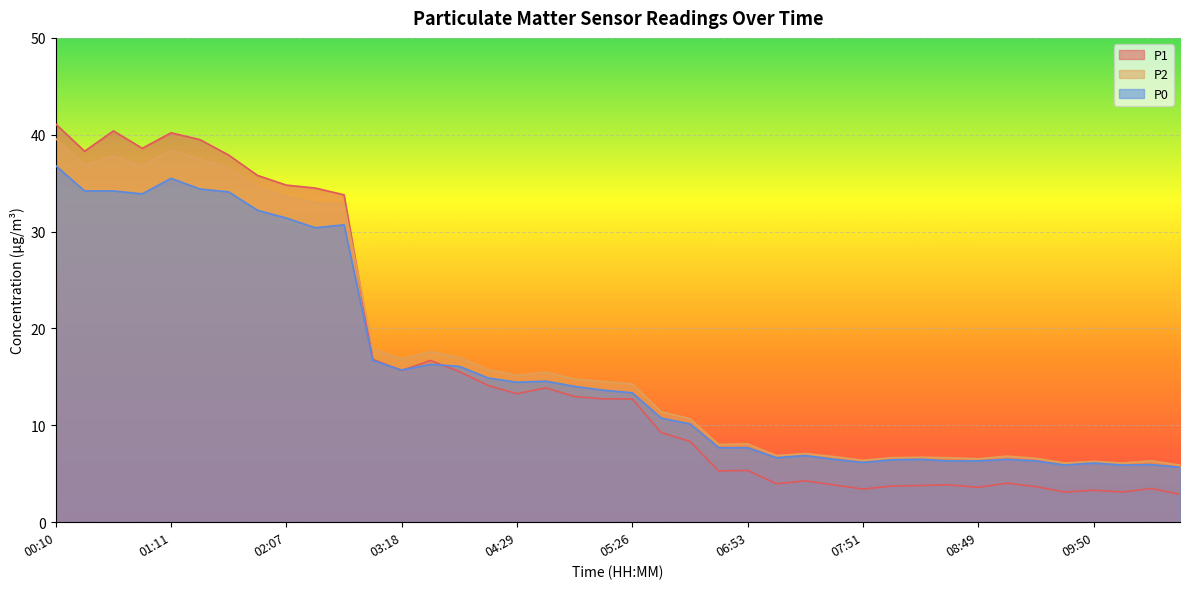

At which category does the chart reach its peak across all series?

00:10